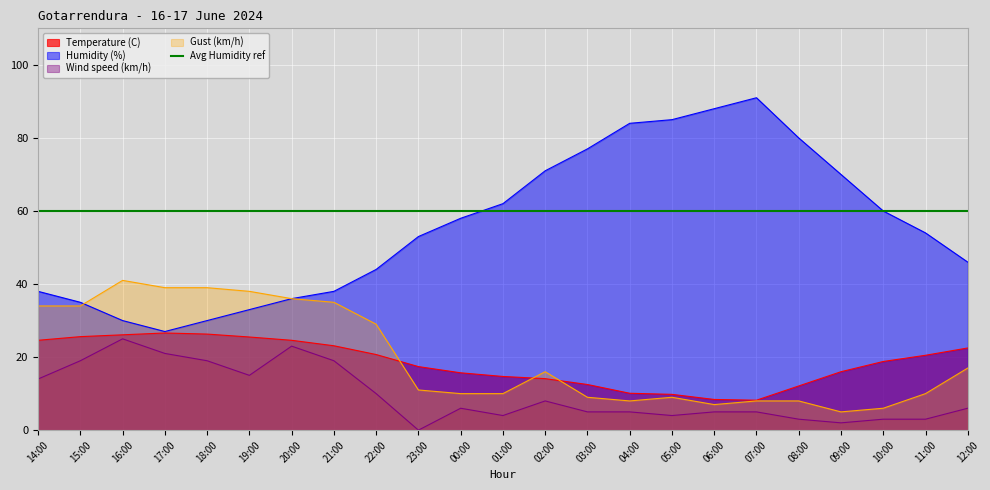

Reading left to right, extract all data points from this chart.

Temperature (C): 24.6	25.6	26.1	26.6	26.3	25.5	24.6	23.1	20.7	17.4	15.7	14.7	14.1	12.5	10.1	9.8	8.4	8.2	12.1	16.0	18.8	20.5	22.5
Humidity (%): 38.0	35.0	30.0	27.0	30.0	33.0	36.0	38.0	44.0	53.0	58.0	62.0	71.0	77.0	84.0	85.0	88.0	91.0	80.0	70.0	60.0	54.0	46.0
Wind speed (km/h): 14.0	19.0	25.0	21.0	19.0	15.0	23.0	19.0	10.0	0.0	6.0	4.0	8.0	5.0	5.0	4.0	5.0	5.0	3.0	2.0	3.0	3.0	6.0
Gust (km/h): 34.0	34.0	41.0	39.0	39.0	38.0	36.0	35.0	29.0	11.0	10.0	10.0	16.0	9.0	8.0	9.0	7.0	8.0	8.0	5.0	6.0	10.0	17.0